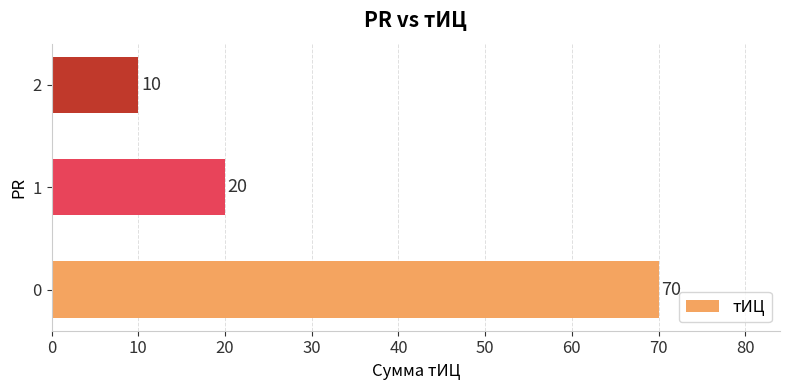

The value at 0 is 114. True or false?

False